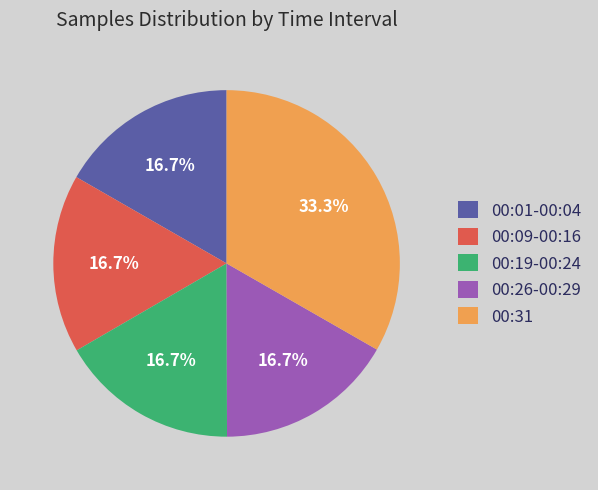

How many slices are in this pie chart?

5